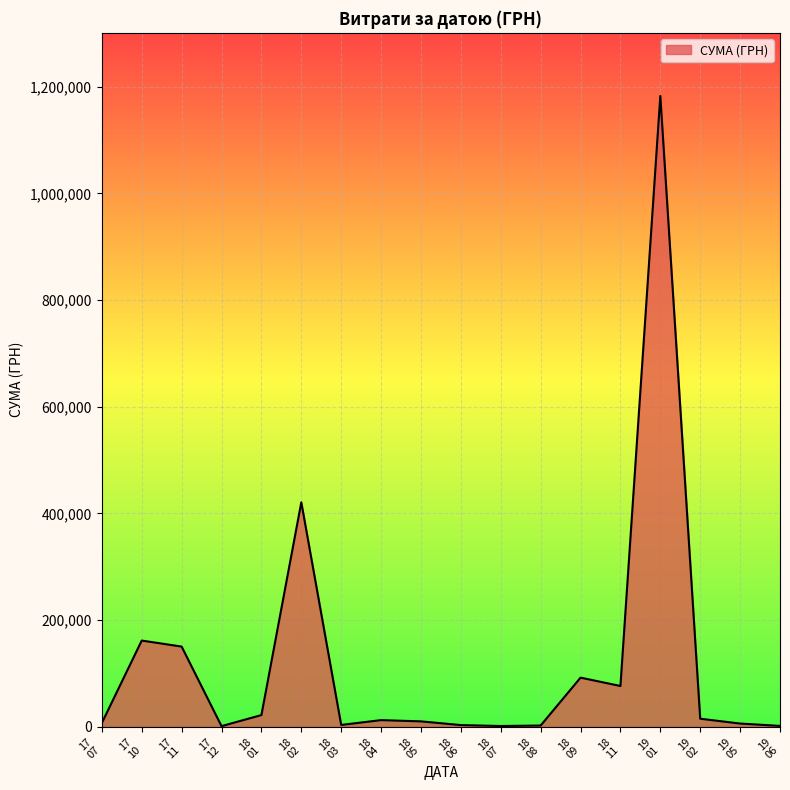

What is the difference between the maximum and minimum values?

1181798.2